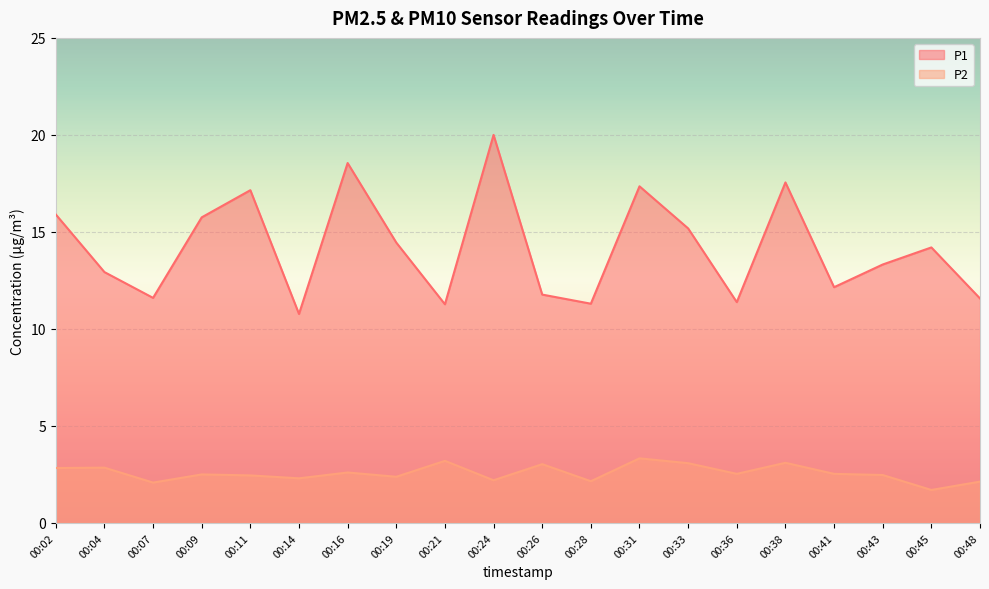

Between 00:33 and 00:38, which series saw the biggest shift?

P1